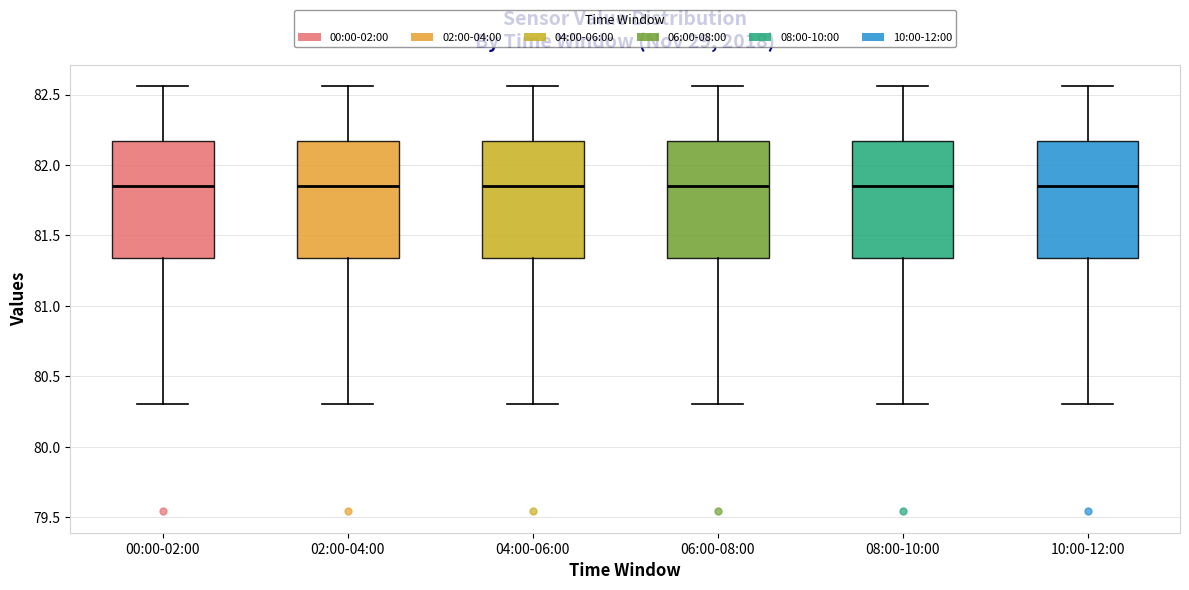

Reading left to right, read every box against the y-axis: the position of its median line, the range the box covers, and the ends of its whiskers. The values are not printed on the chart, so give them approximately, as read against the axis.

00:00-02:00: median 81.85, box 81.35 to 82.15, whiskers 80.30 to 82.55
02:00-04:00: median 81.85, box 81.35 to 82.15, whiskers 80.30 to 82.55
04:00-06:00: median 81.85, box 81.35 to 82.15, whiskers 80.30 to 82.55
06:00-08:00: median 81.85, box 81.35 to 82.15, whiskers 80.30 to 82.55
08:00-10:00: median 81.85, box 81.35 to 82.15, whiskers 80.30 to 82.55
10:00-12:00: median 81.85, box 81.35 to 82.15, whiskers 80.30 to 82.55